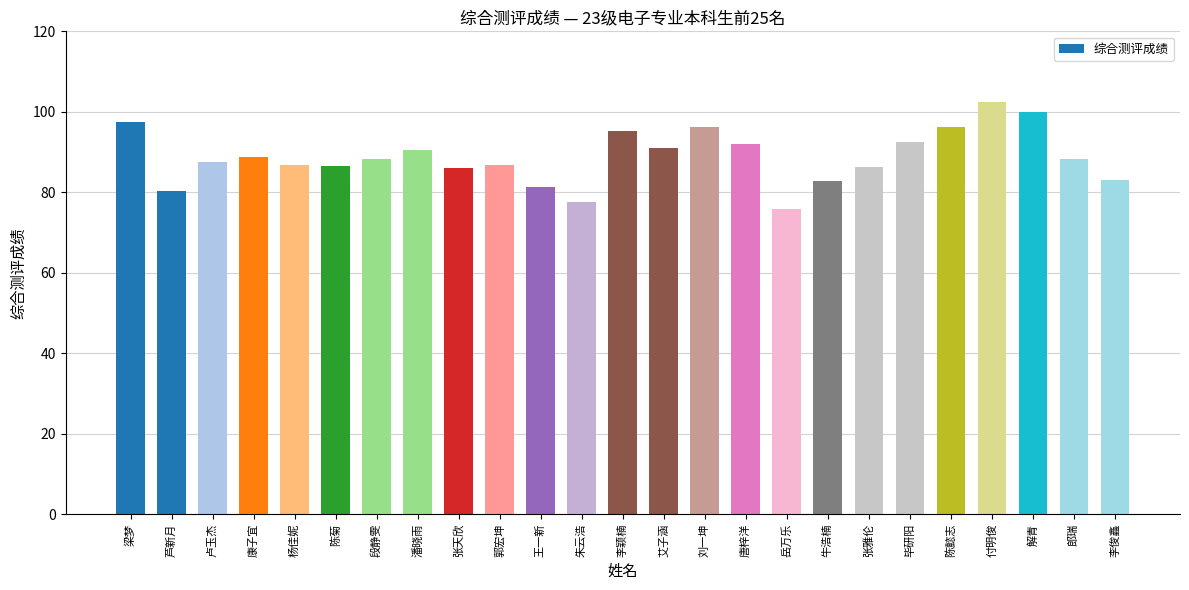

What is the label of the 8th bar from the right?

牛浩楠